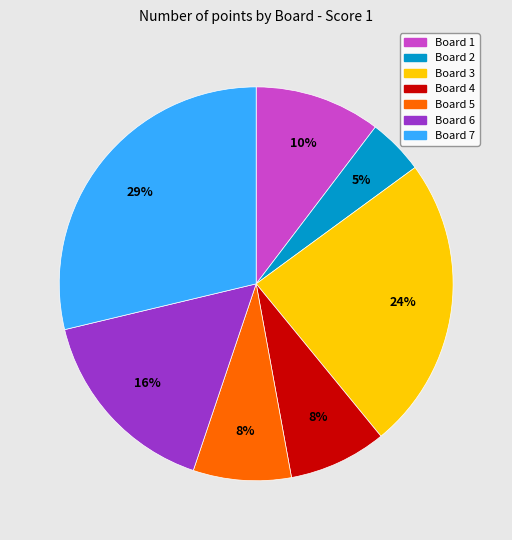

To the nearest percent, what is the difference between the Board 2 and Board 7 slice percentages?

24%